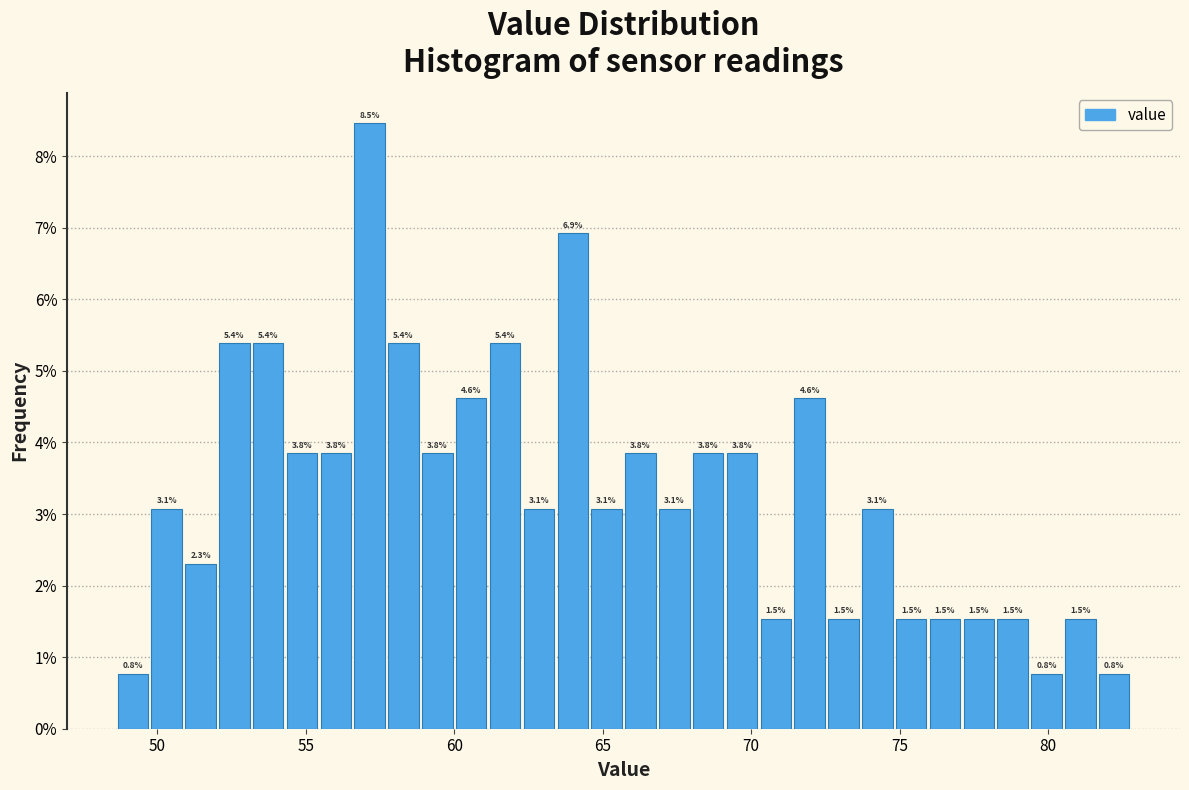

Around what value on the x-axis is the tallest bar? Give the approximate position of its centre, as read against the axis.

57.0